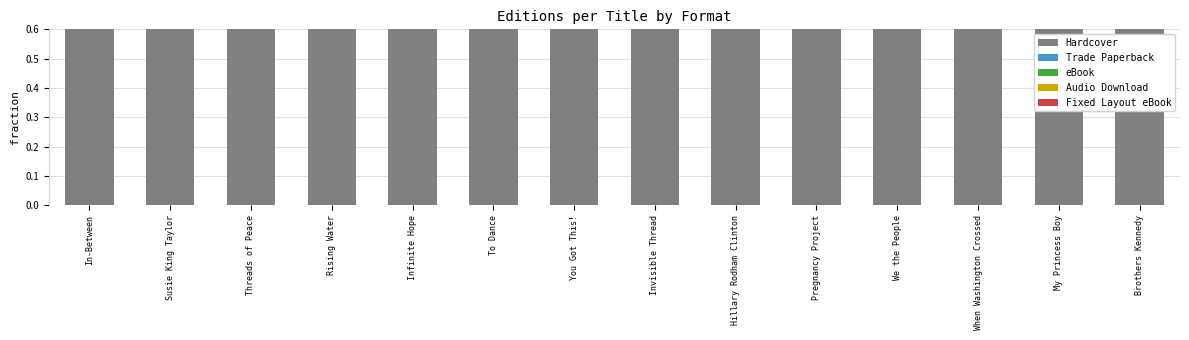

How many groups of bars are there?

14